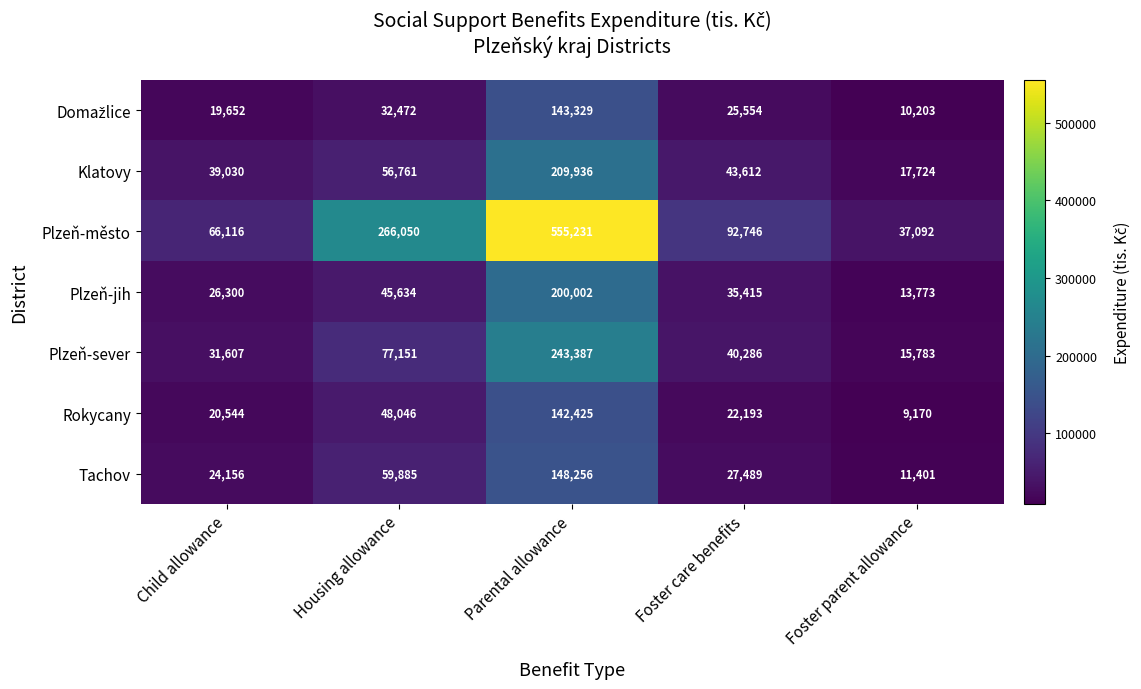

Which category has the lowest value across all series?

Foster parent allowance